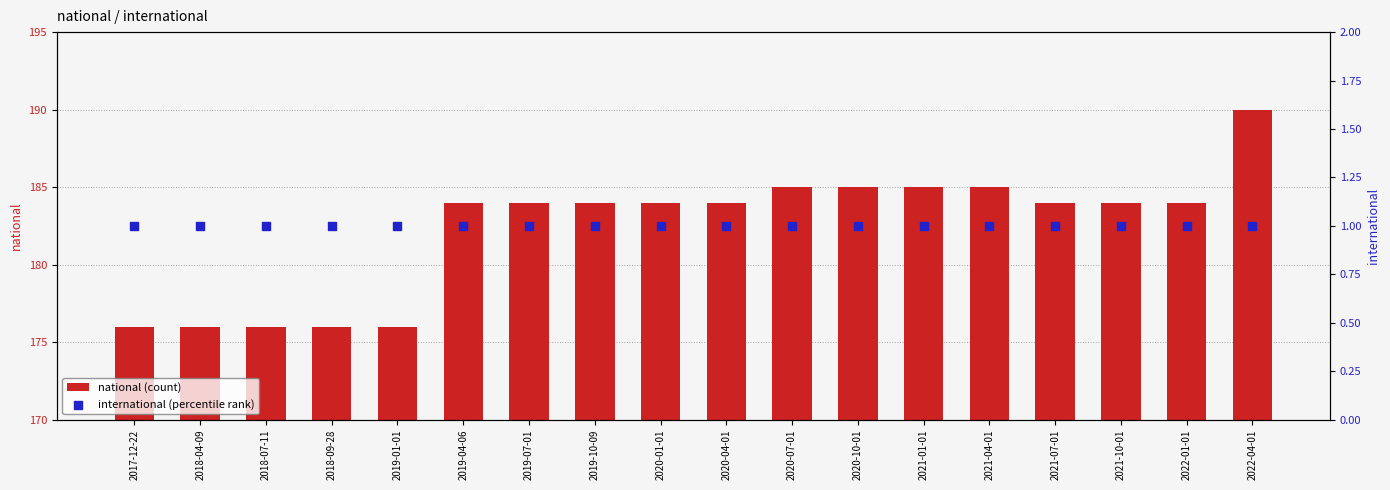

At how many categories does at least one series exceed 188?

1